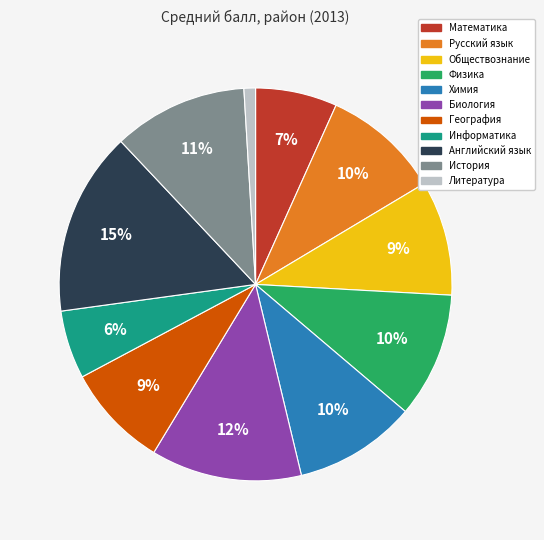

To the nearest percent, what is the difference between the Математика and География slice percentages?

2%